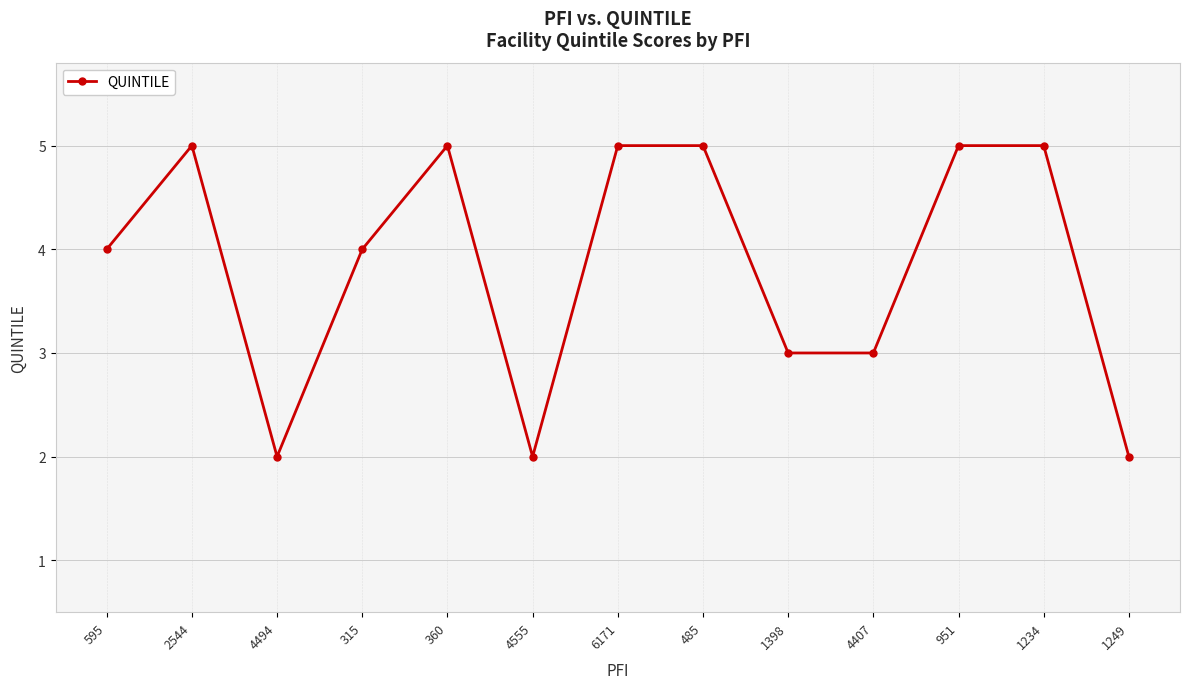

Approximately how many times larger is the value at 6171 compared to 360?

1.0